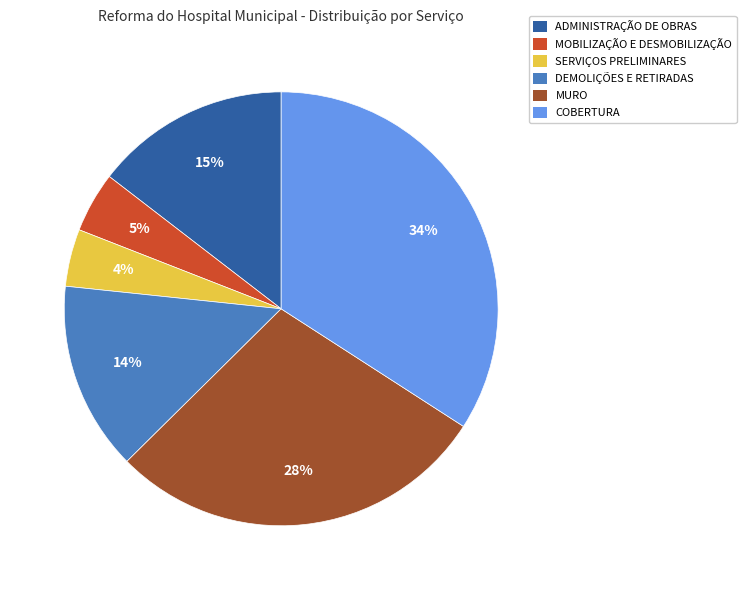

To the nearest percent, what is the difference between the DEMOLIÇÕES E RETIRADAS and COBERTURA slice percentages?

20%